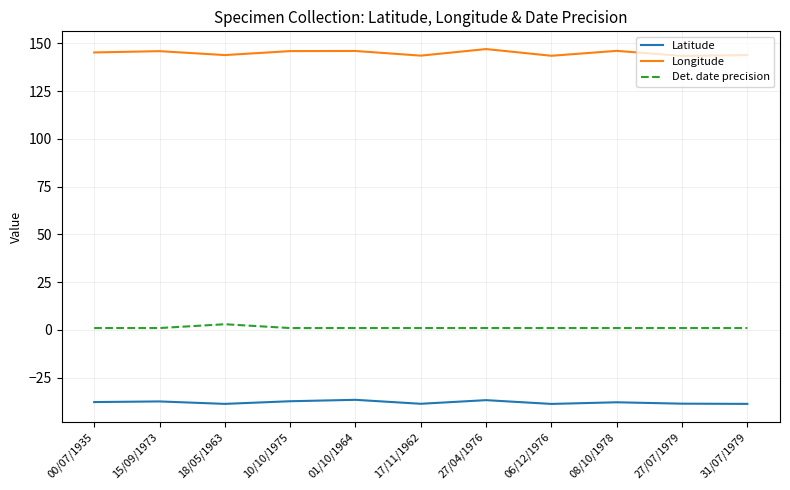

At 01/10/1964, list the series in order from largest to smallest.

Longitude, Det. date precision, Latitude